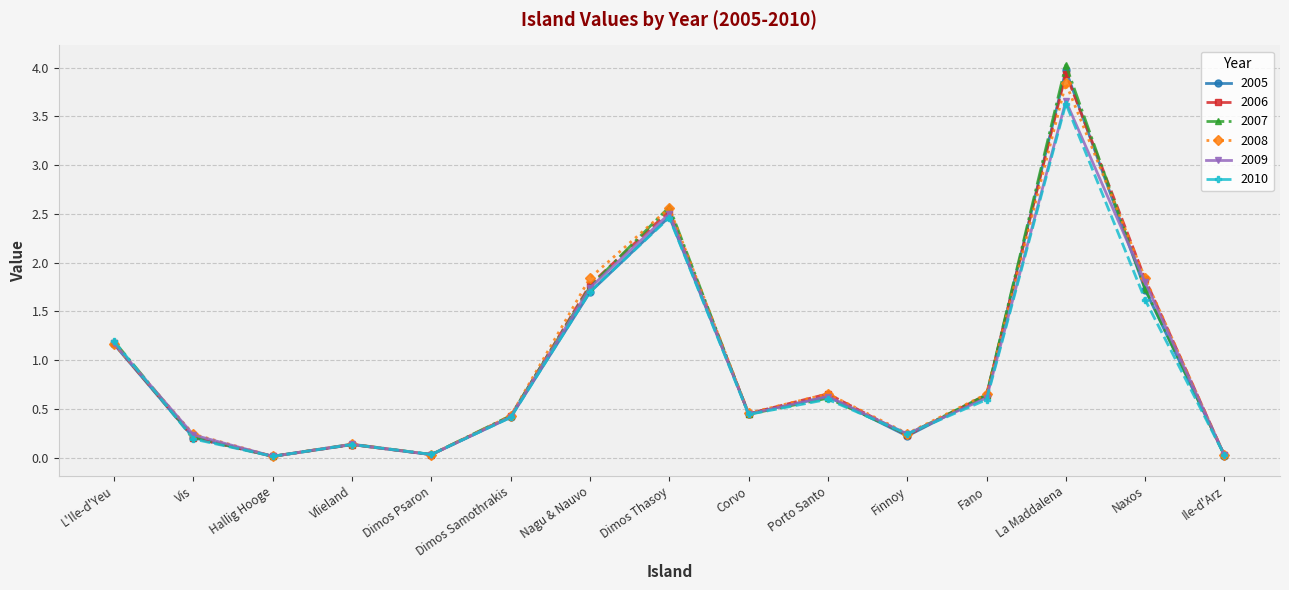

At which category is the sum across all series the highest?

La Maddalena